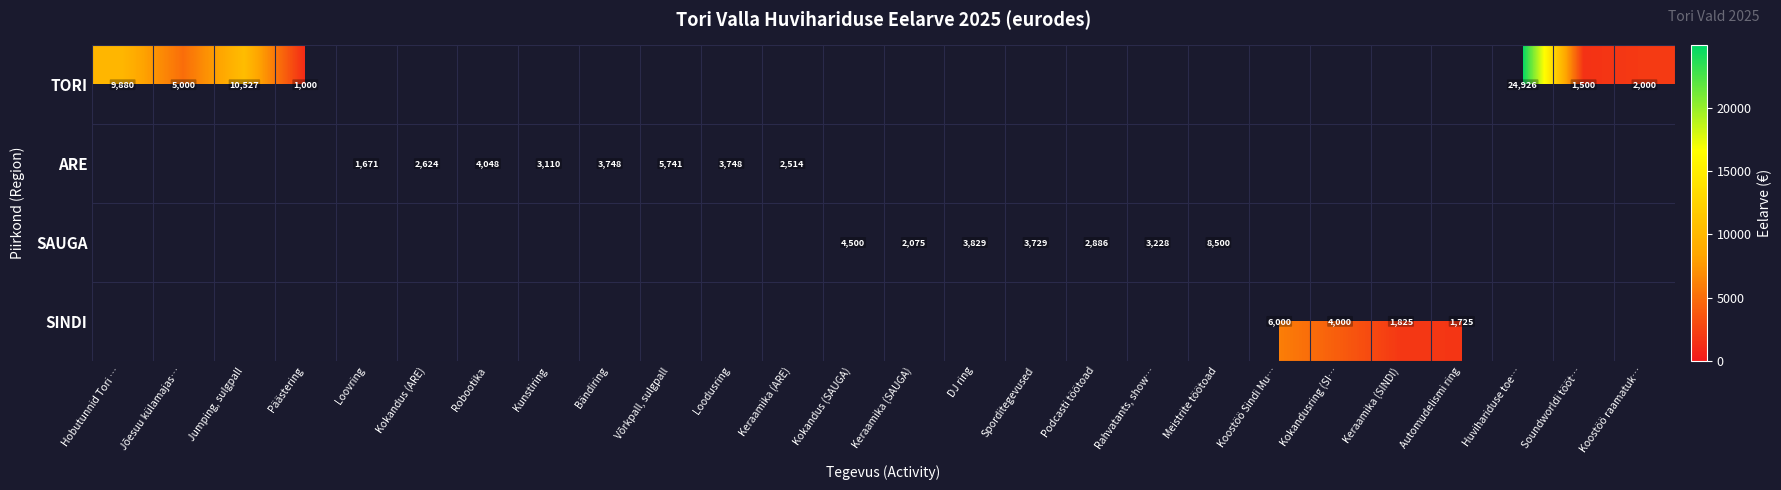

The TORI series shows 2894 at Koostöö raamatuk…. True or false?

False